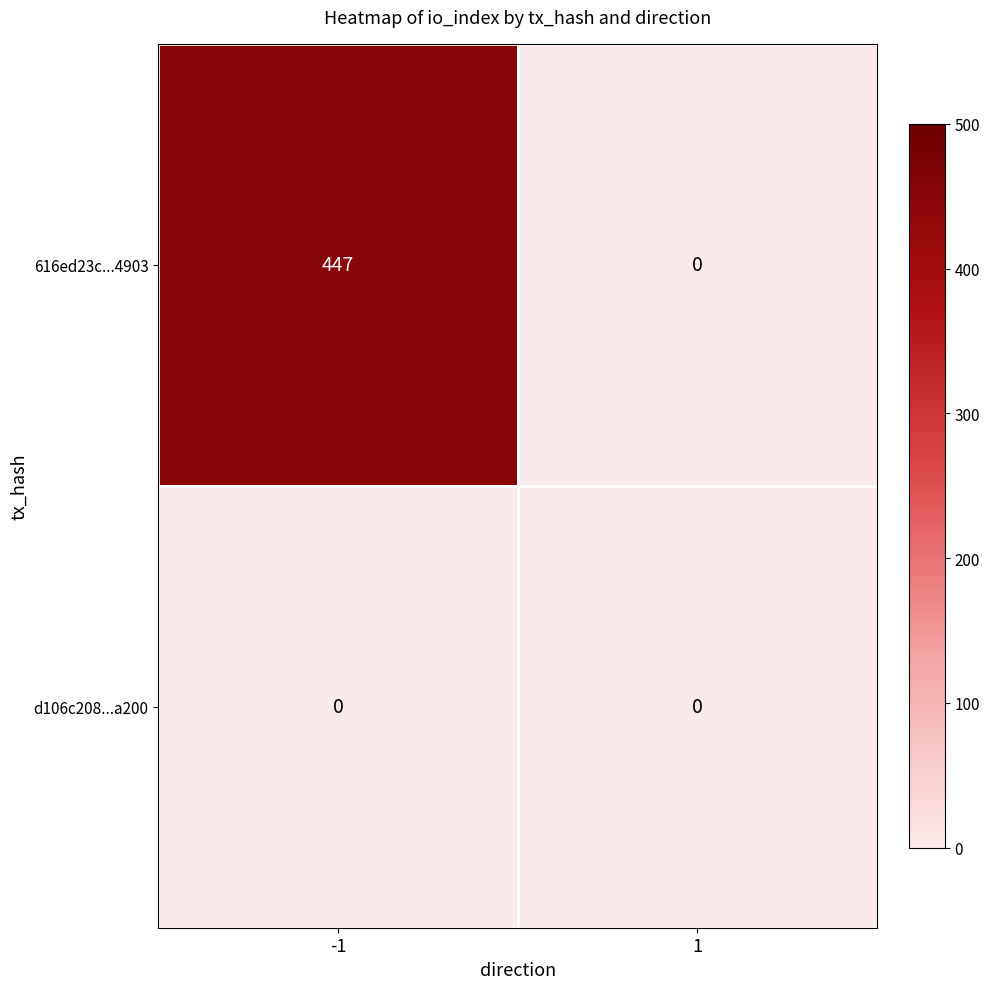

Rank the series by their average value, from lowest to highest.

d106c208...a200, 616ed23c...4903